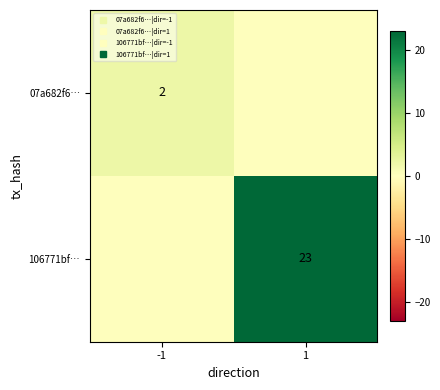

List the series in order of their overall mean, highest first.

106771bf…, 07a682f6…